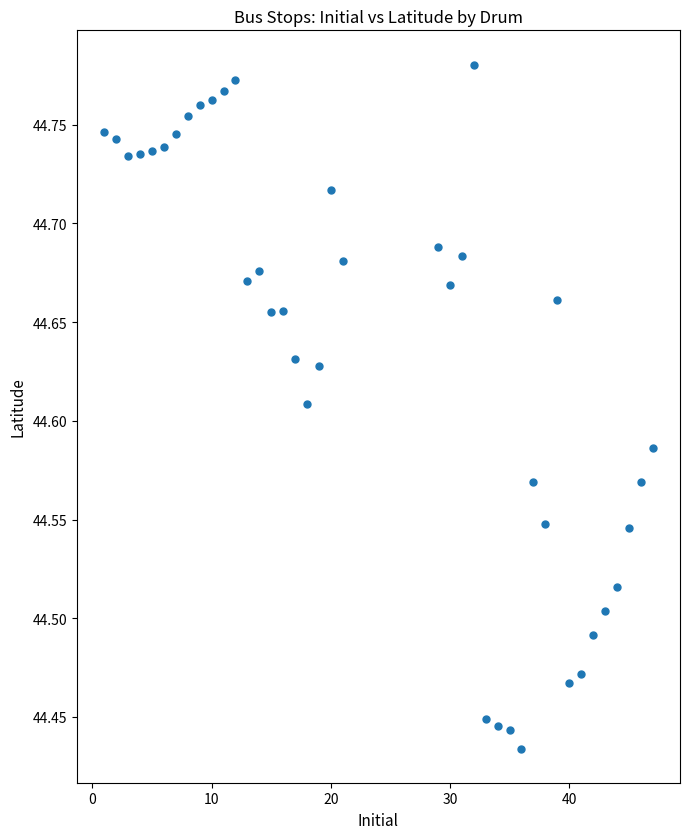

What is the range of Y values (max minus min)?

0.3